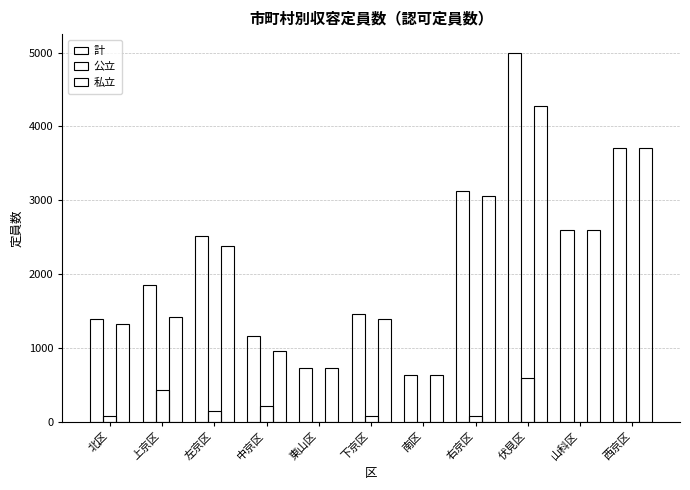

Is it true that 私立 equals 1072 at 山科区?

False